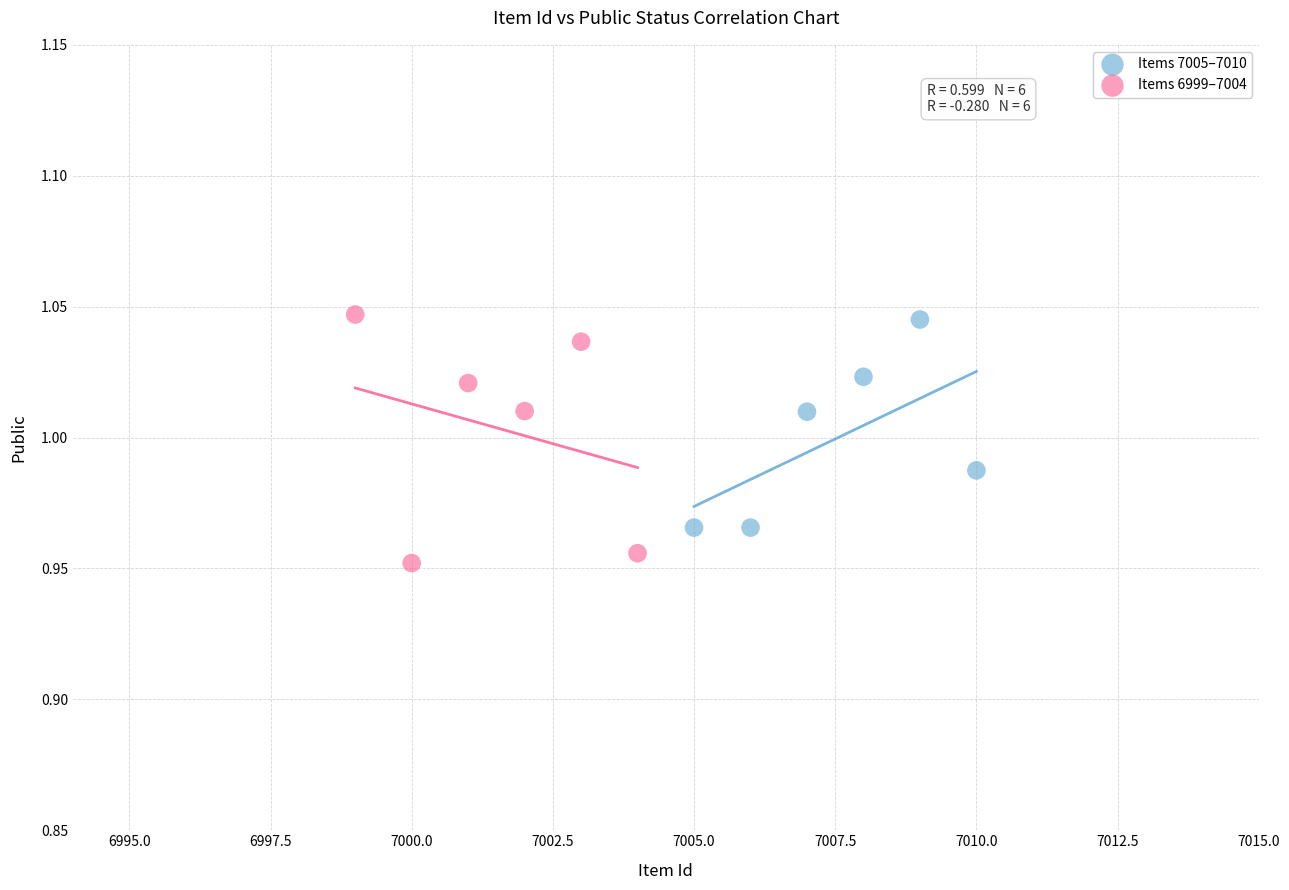

Which series contains the lowest Y value?

Items 6999–7004